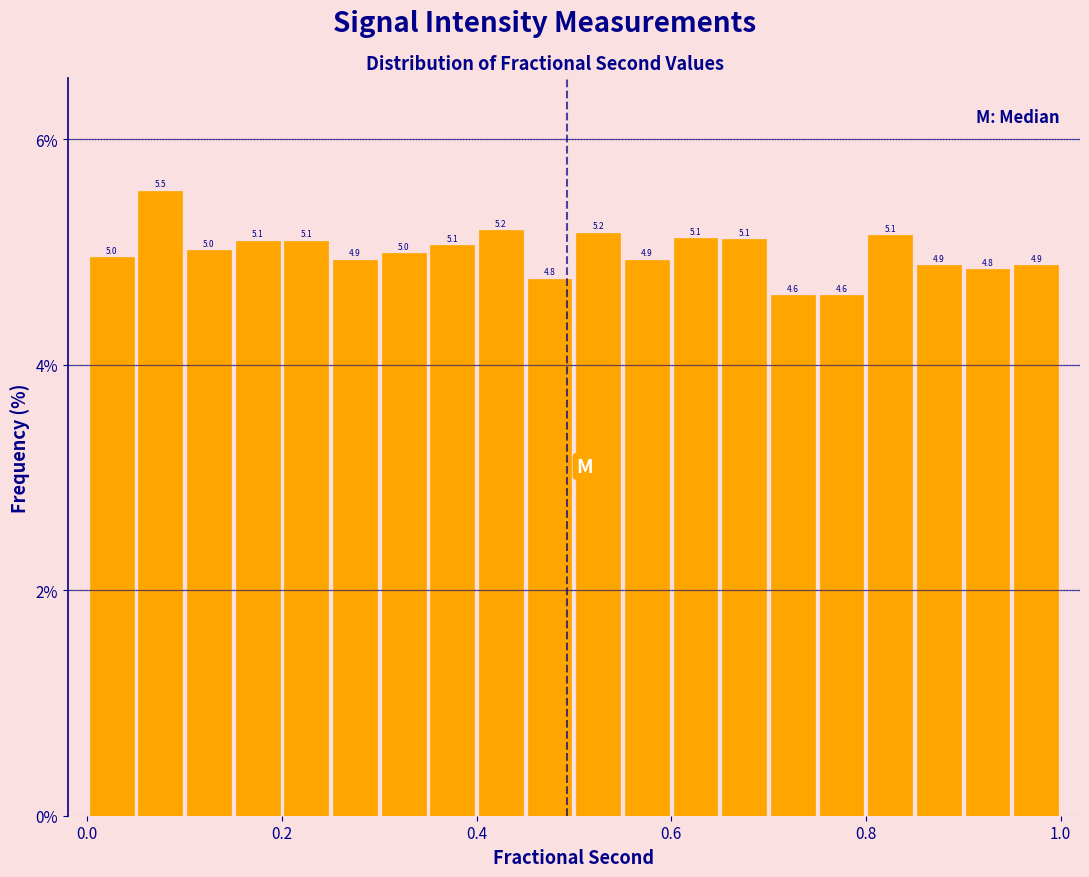

Around what value on the x-axis is the tallest bar? Give the approximate position of its centre, as read against the axis.

0.08